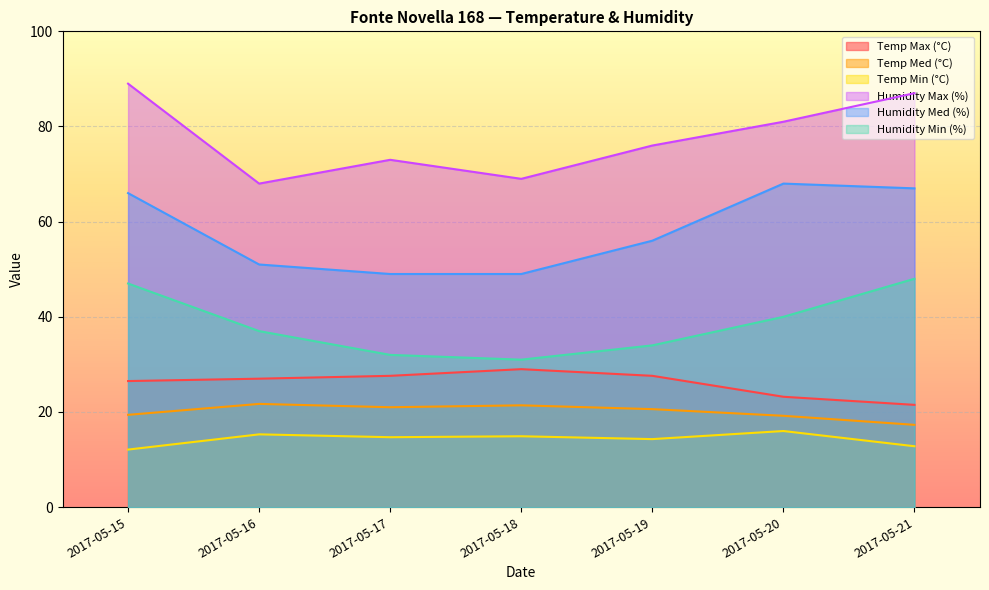

True or false: Humidity Max (%) and Temp Min (°C) cross at least once.

False